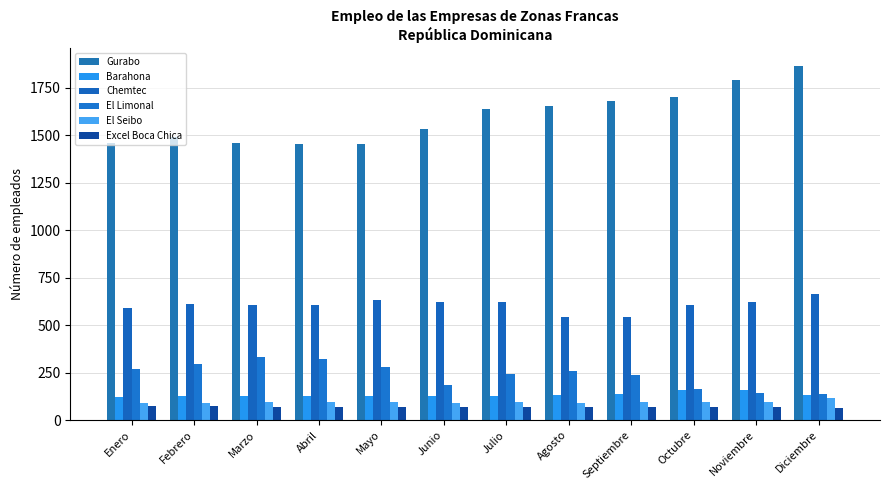

The Barahona series shows 214 at Mayo. True or false?

False